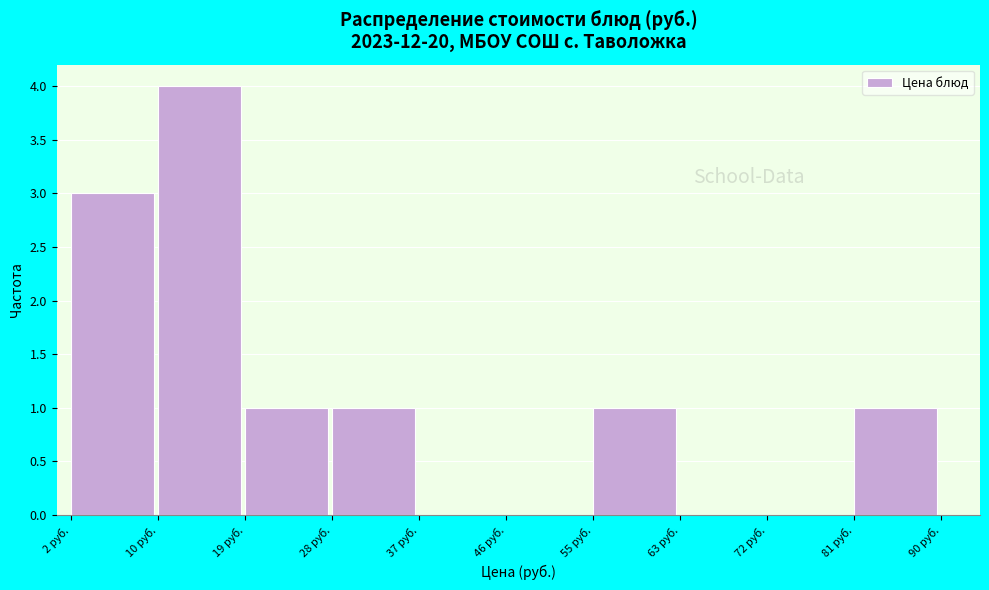

Which range on the x-axis has the tallest bar?

10 to 19